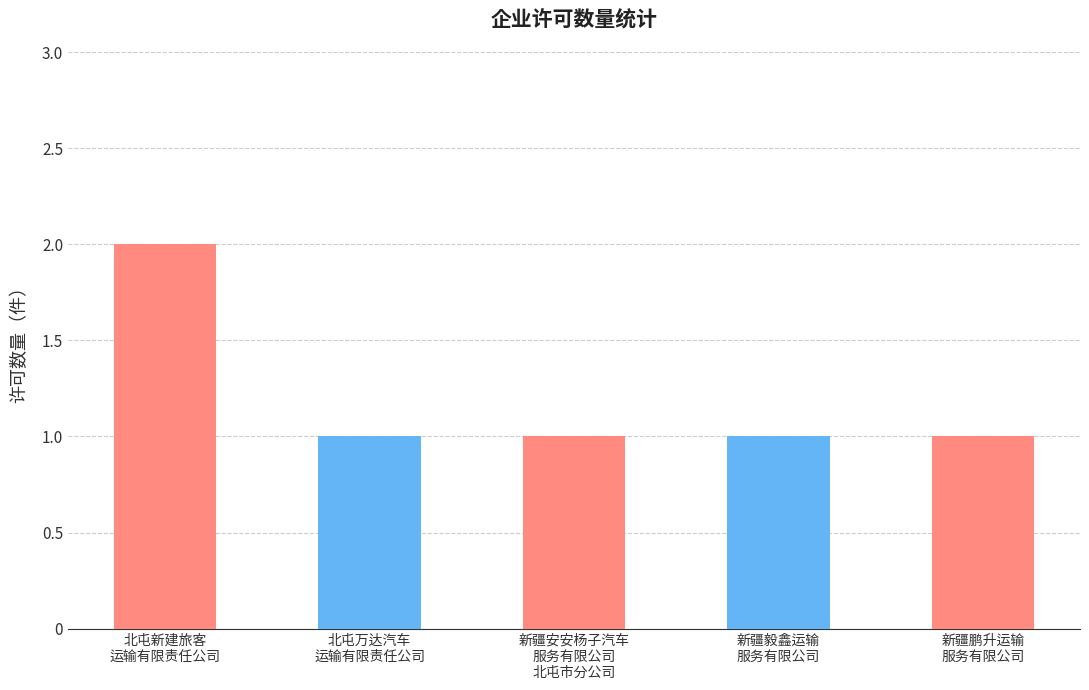

What is the value of the 3rd bar from the left?

1